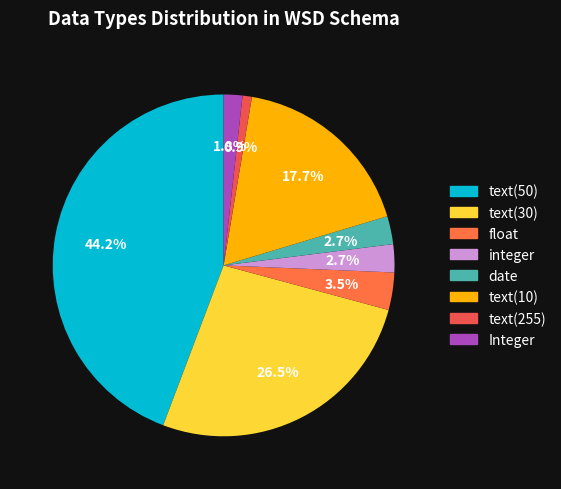

To the nearest percent, what is the difference between the text(10) and text(255) slice percentages?

17%